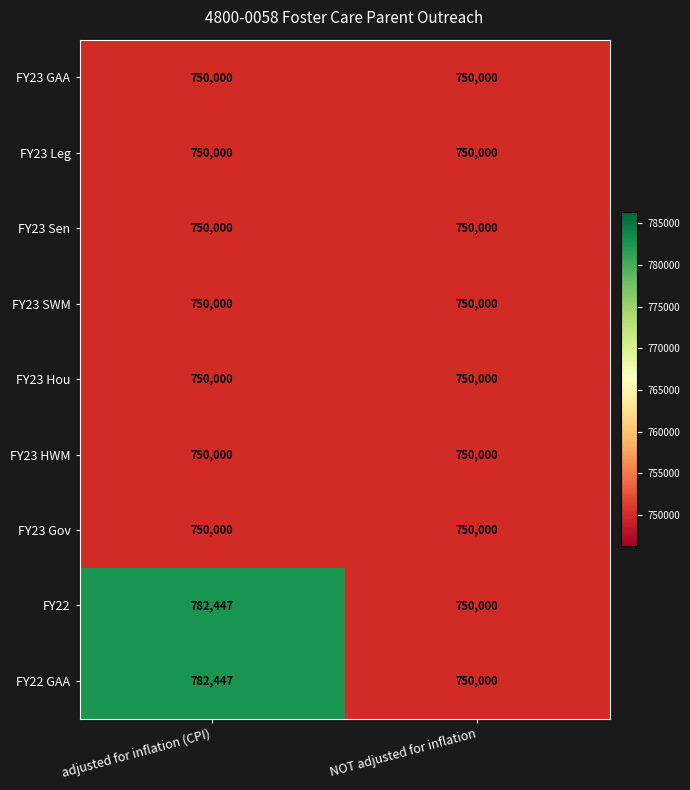

True or false: FY23 SWM has a value of 1023221 at adjusted for inflation (CPI).

False